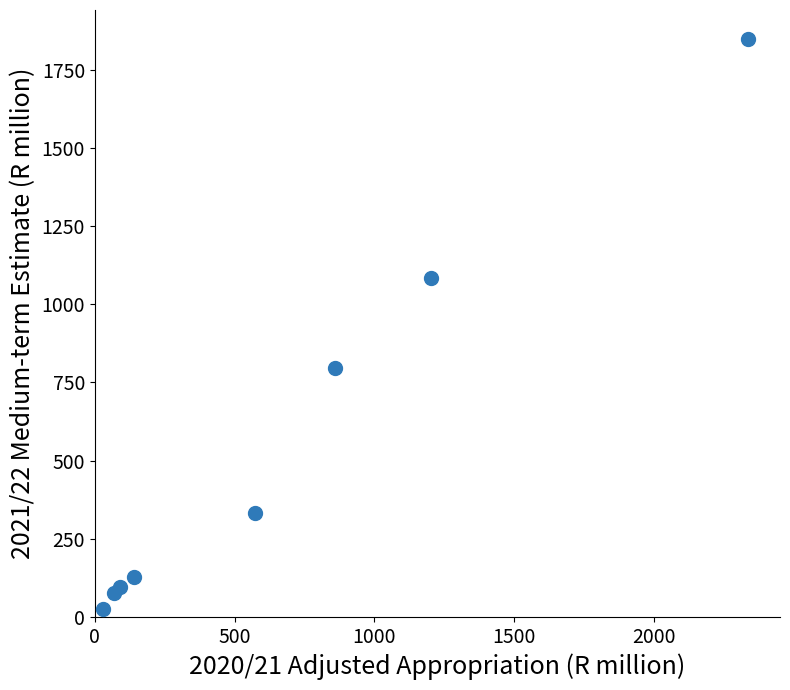

What is the average X value?

662.8